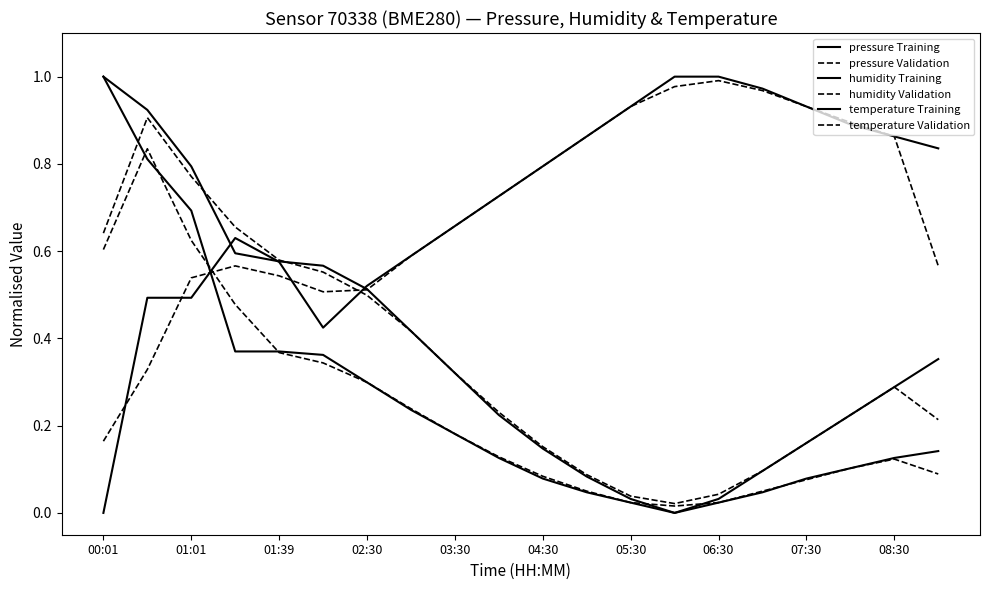

How many lines are shown in the chart?

6